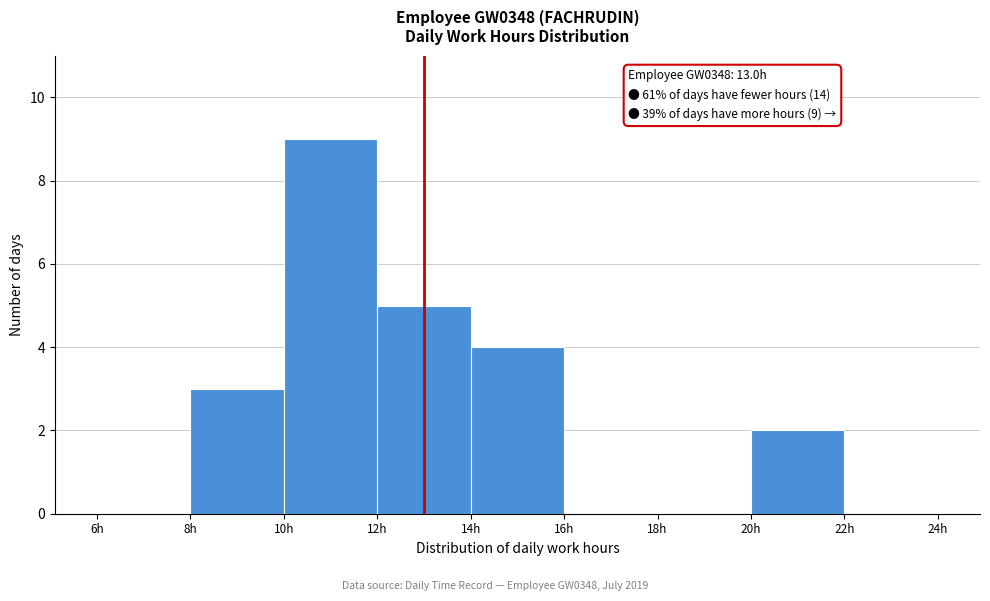

Which range on the x-axis has the tallest bar?

10 to 12